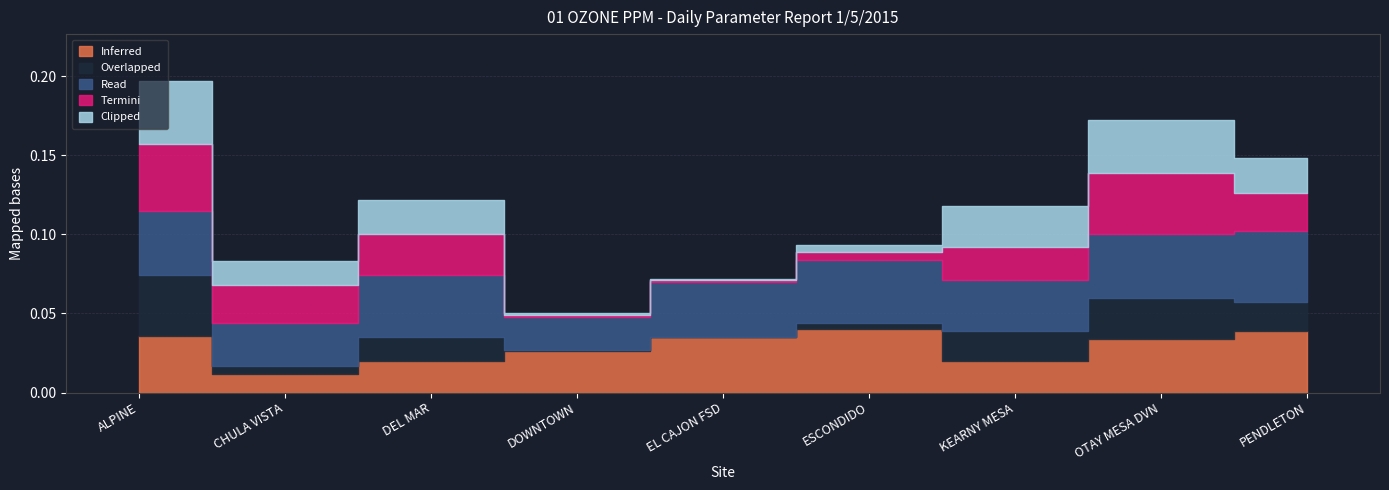

How many data points does each series have?

9